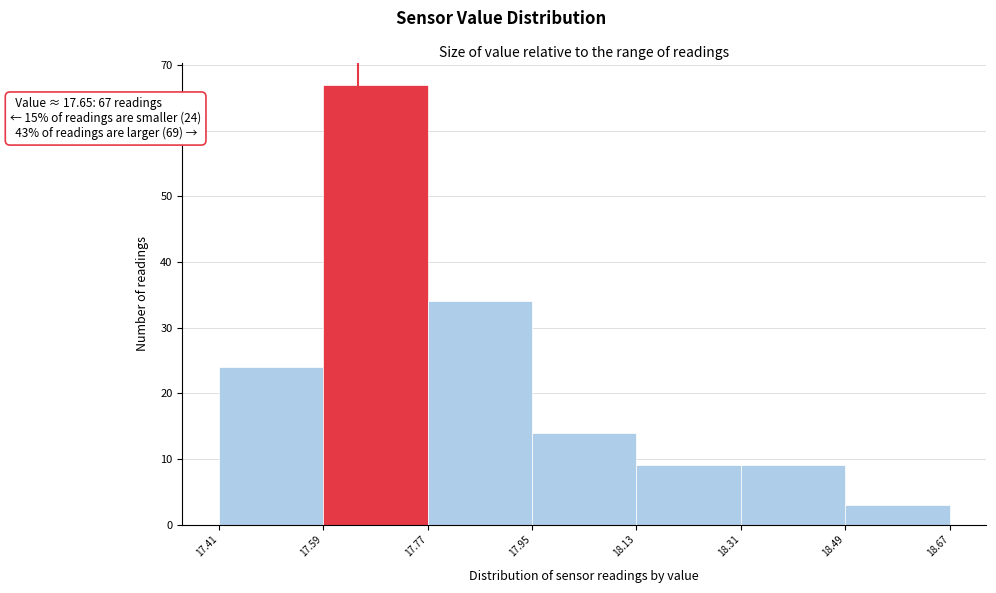

Over which range of the x-axis is the bar tallest?

17.59 to 17.77